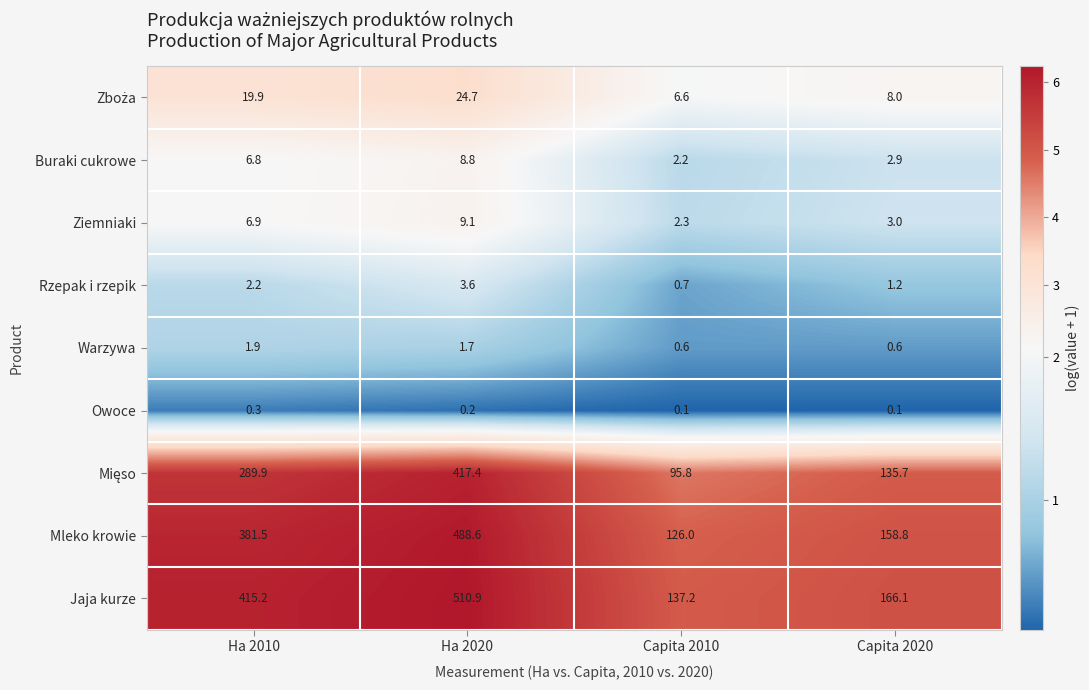

Read the Ziemniaki value at Ha 2010.

6.9